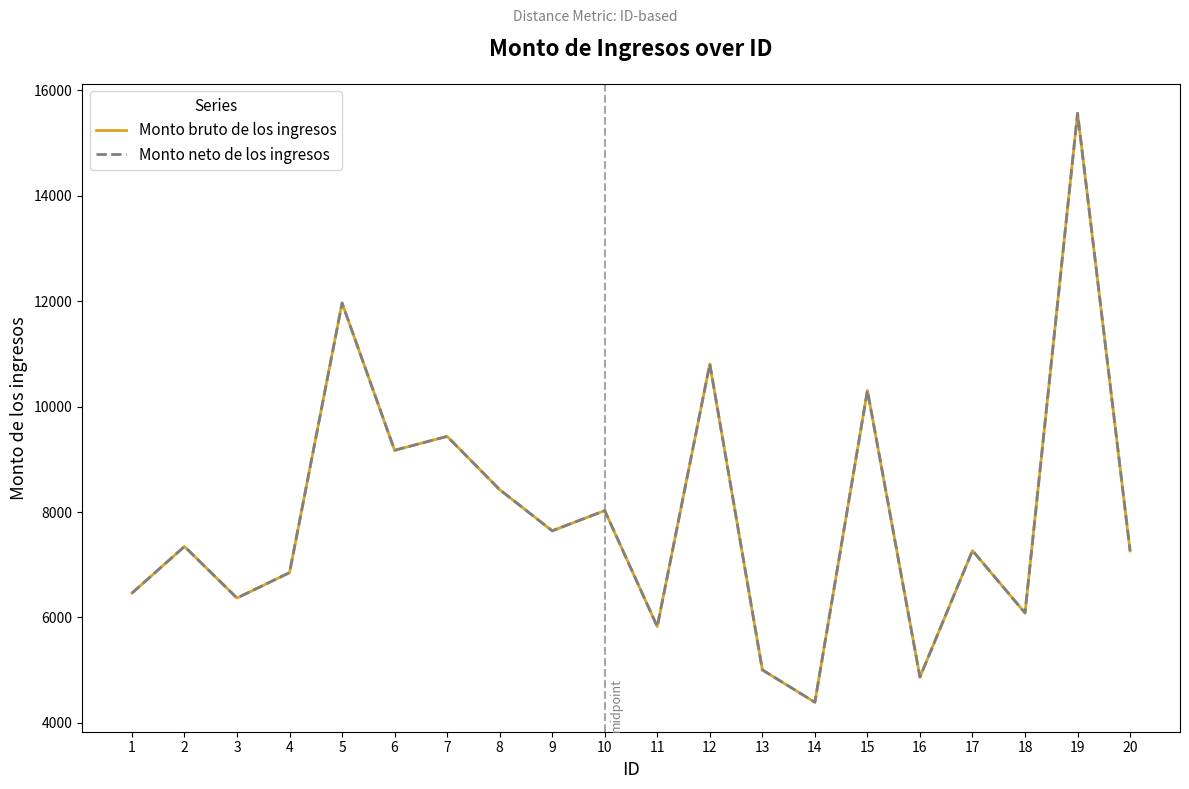

Is this an area chart (filled region under the line)?

No